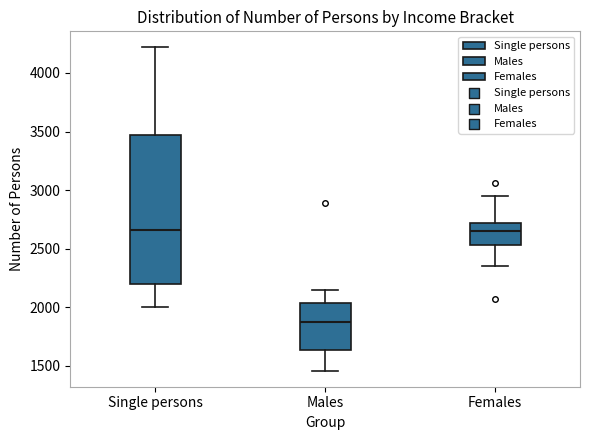

Where does the lower whisker of the box for Single persons end on the y-axis? The values are not printed on the chart, so give them approximately, as read against the axis.

2000